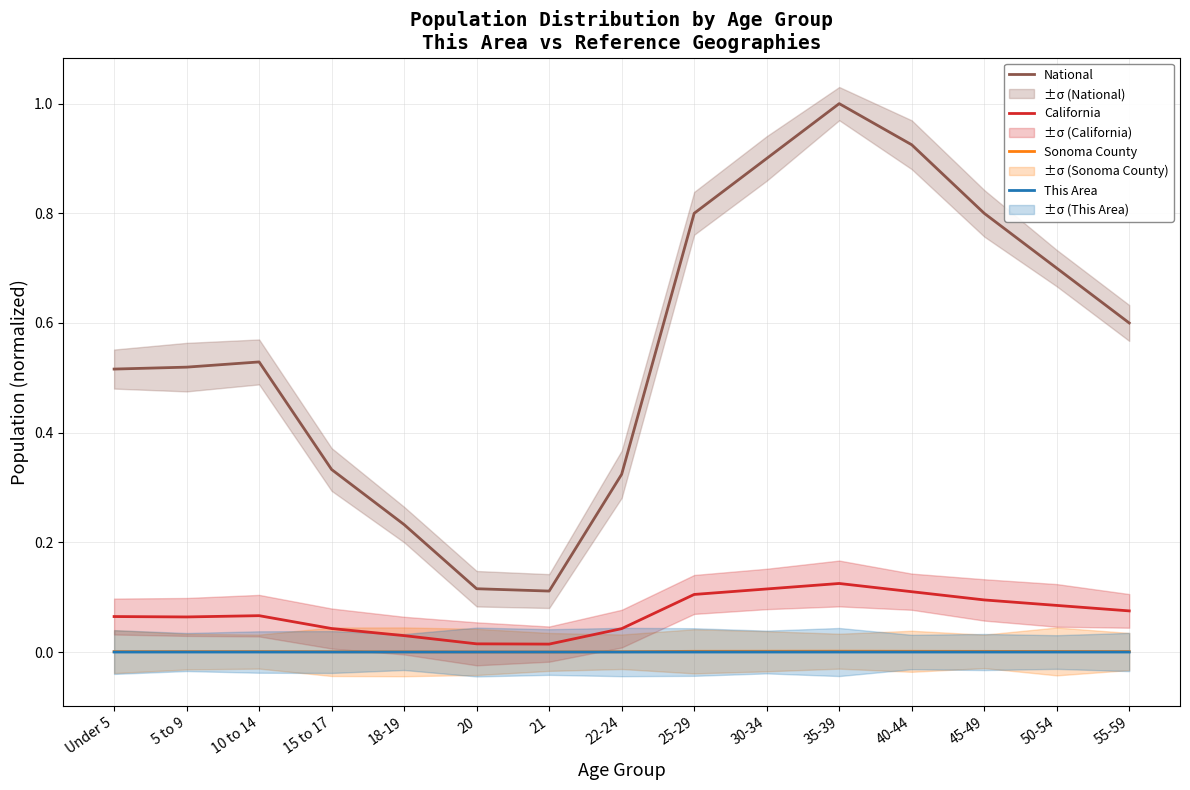

Is the value of Sonoma County at 25-29 greater than the value of National at 22-24?

No